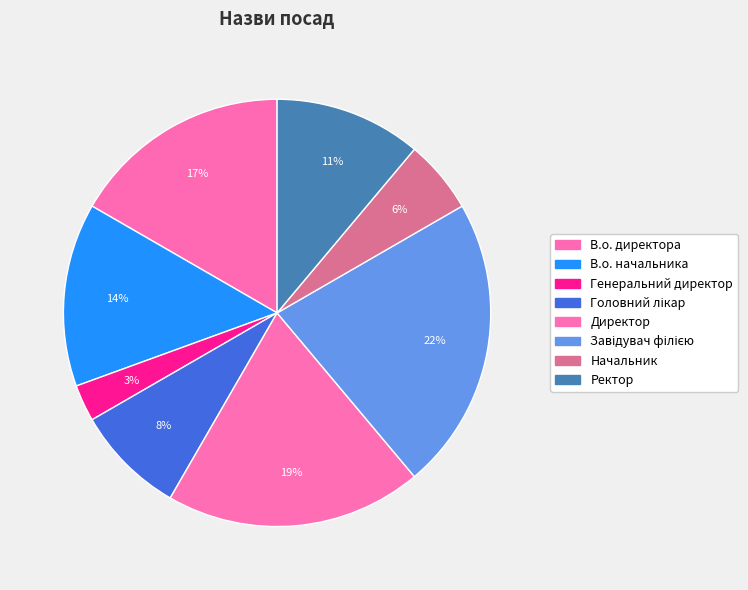

True or false: Ректор accounts for 22% of the total.

False